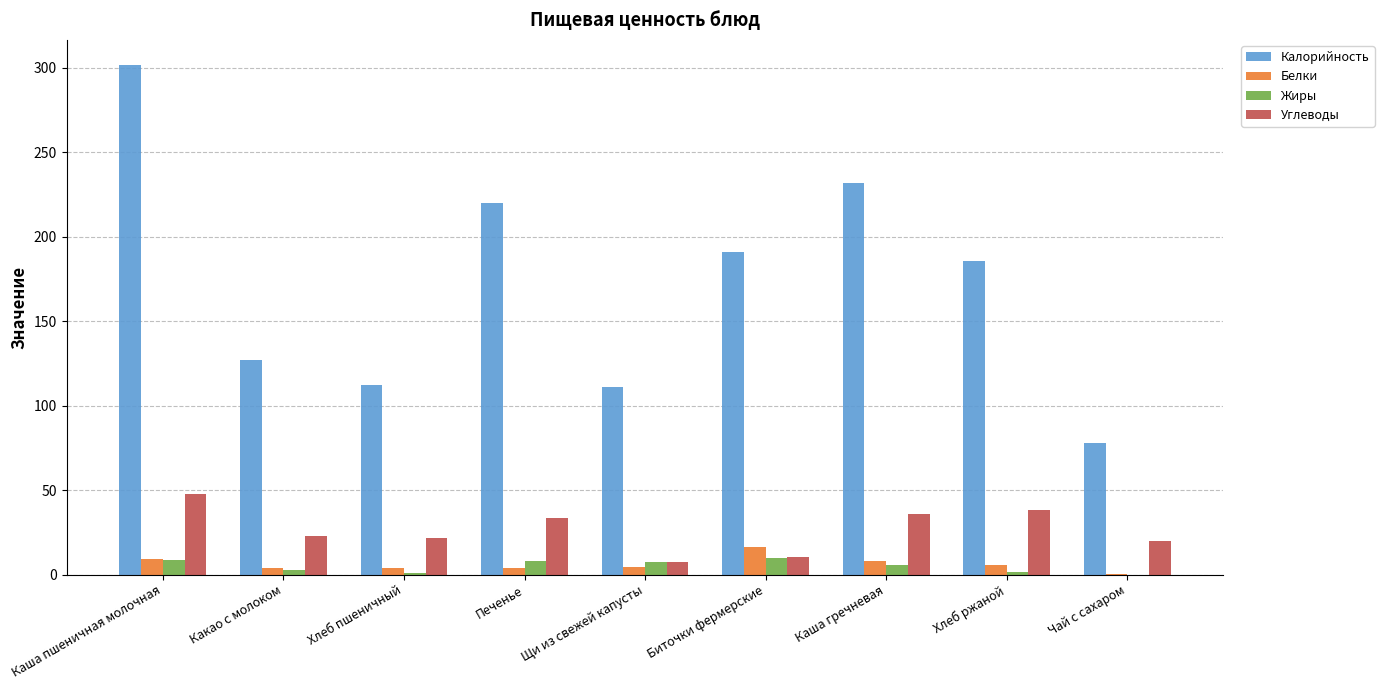

How many groups of bars are there?

9